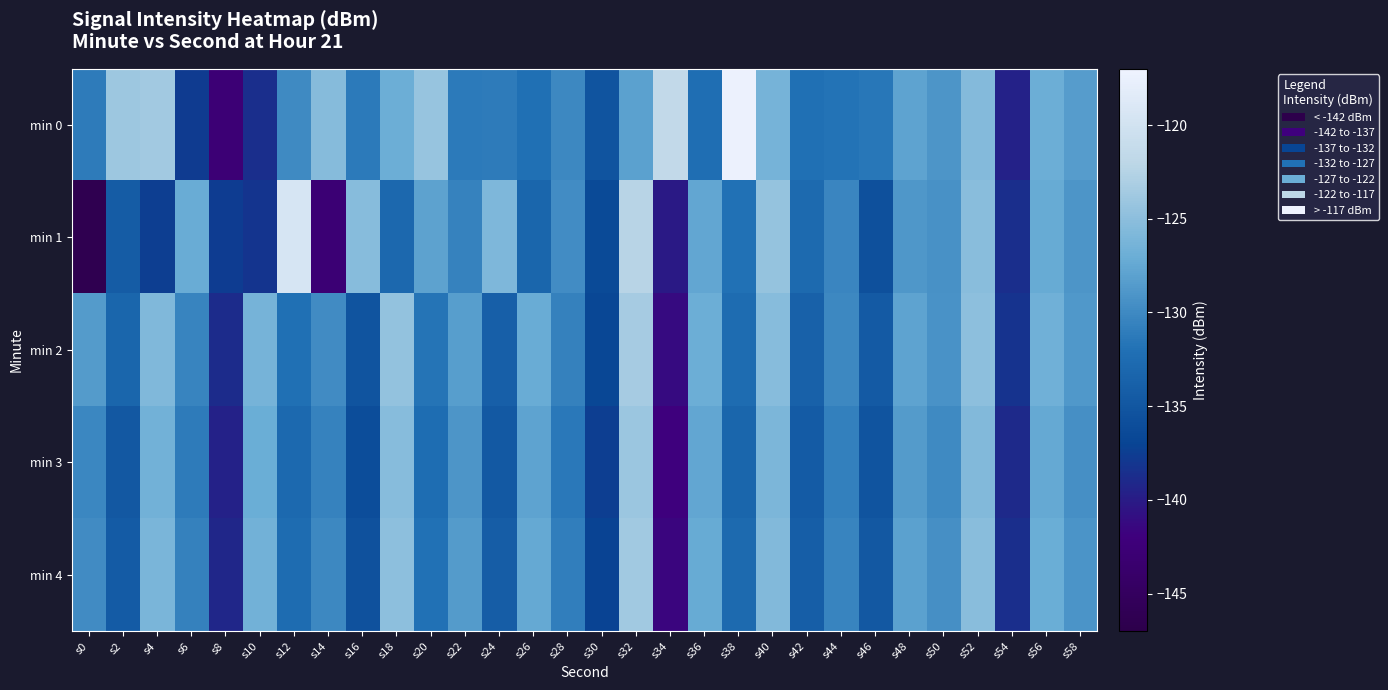

Which has a higher value, s58 or s16?

s58